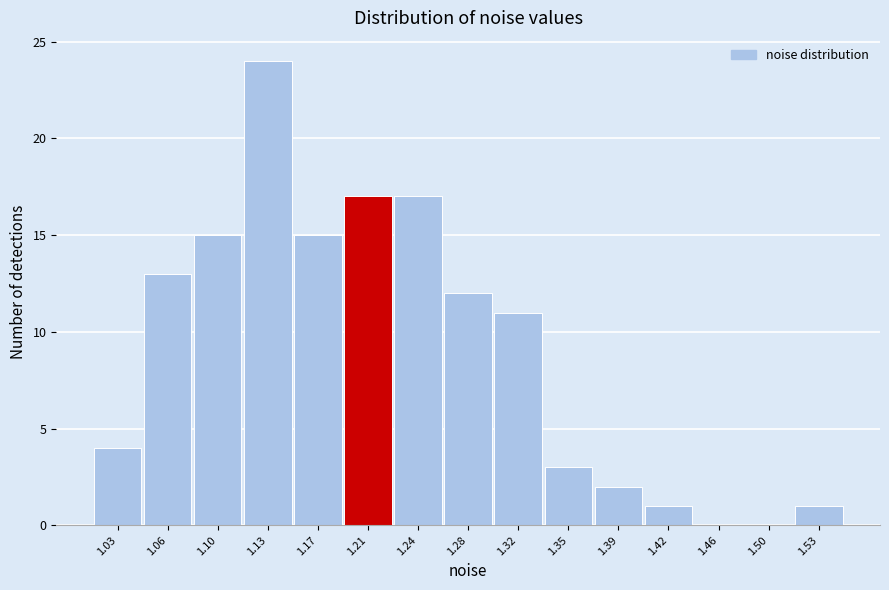

How tall is the bar that spans 1.260 to 1.300 on the x-axis? Neither the bar edges nor the heights are printed on the chart, so give them approximately, as read against the axes.

12